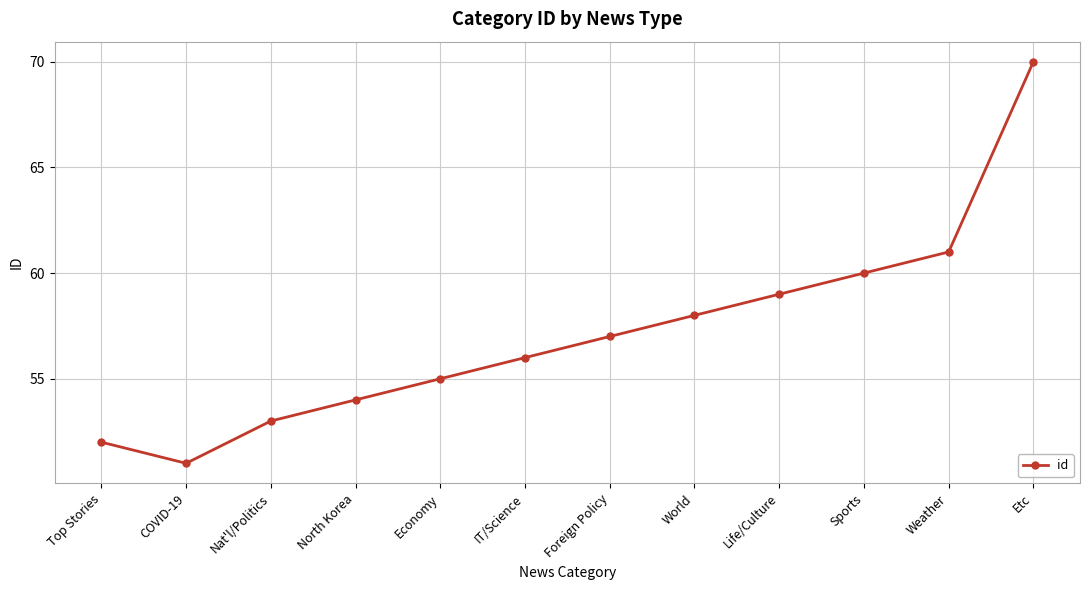

True or false: the data shows 55 at Economy.

True